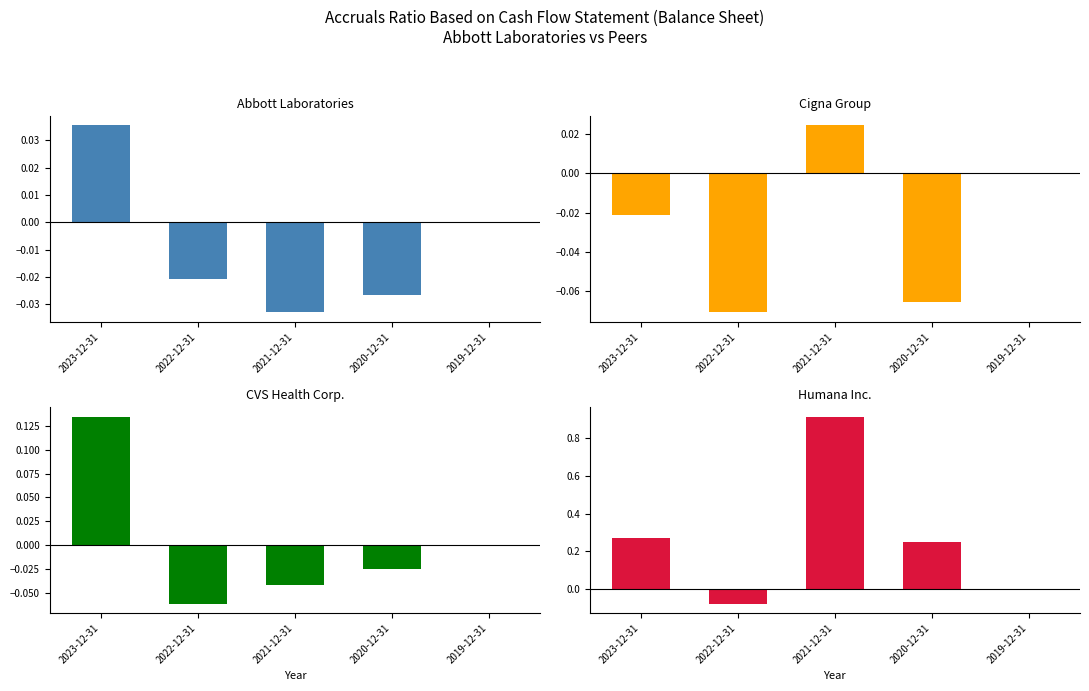

What is the difference between the maximum and minimum values in the Cigna Group series?

0.1